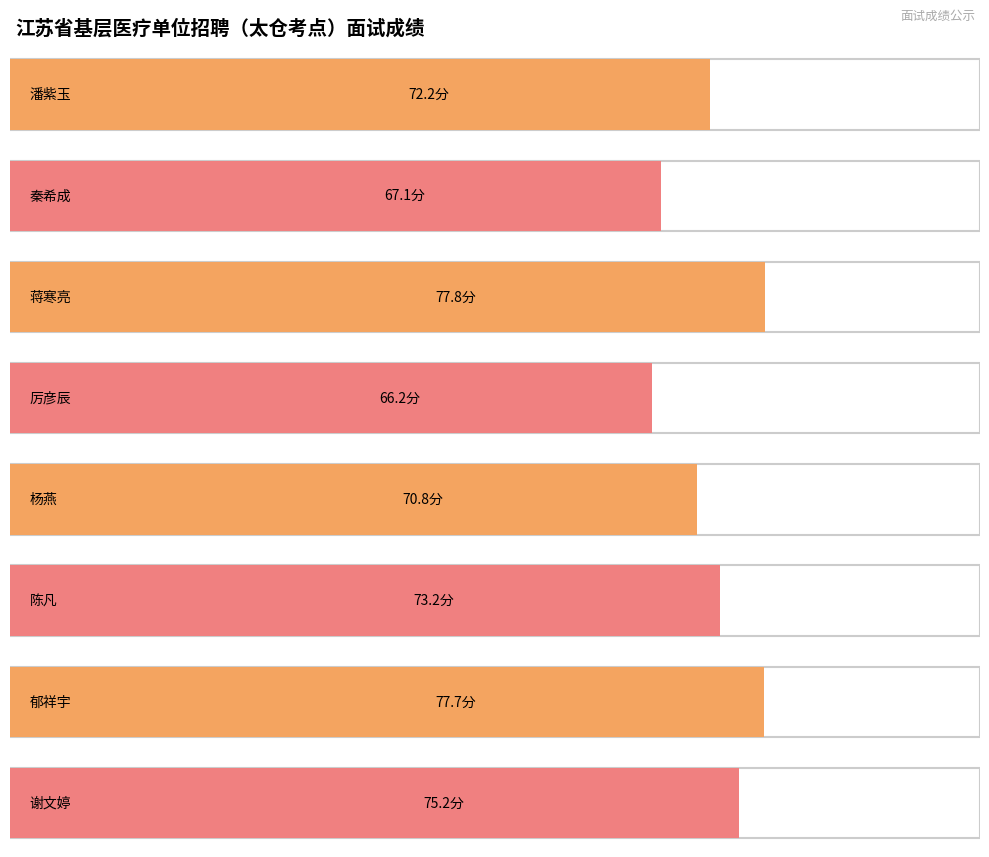

The value at 潘紫玉 is 120.1. True or false?

False